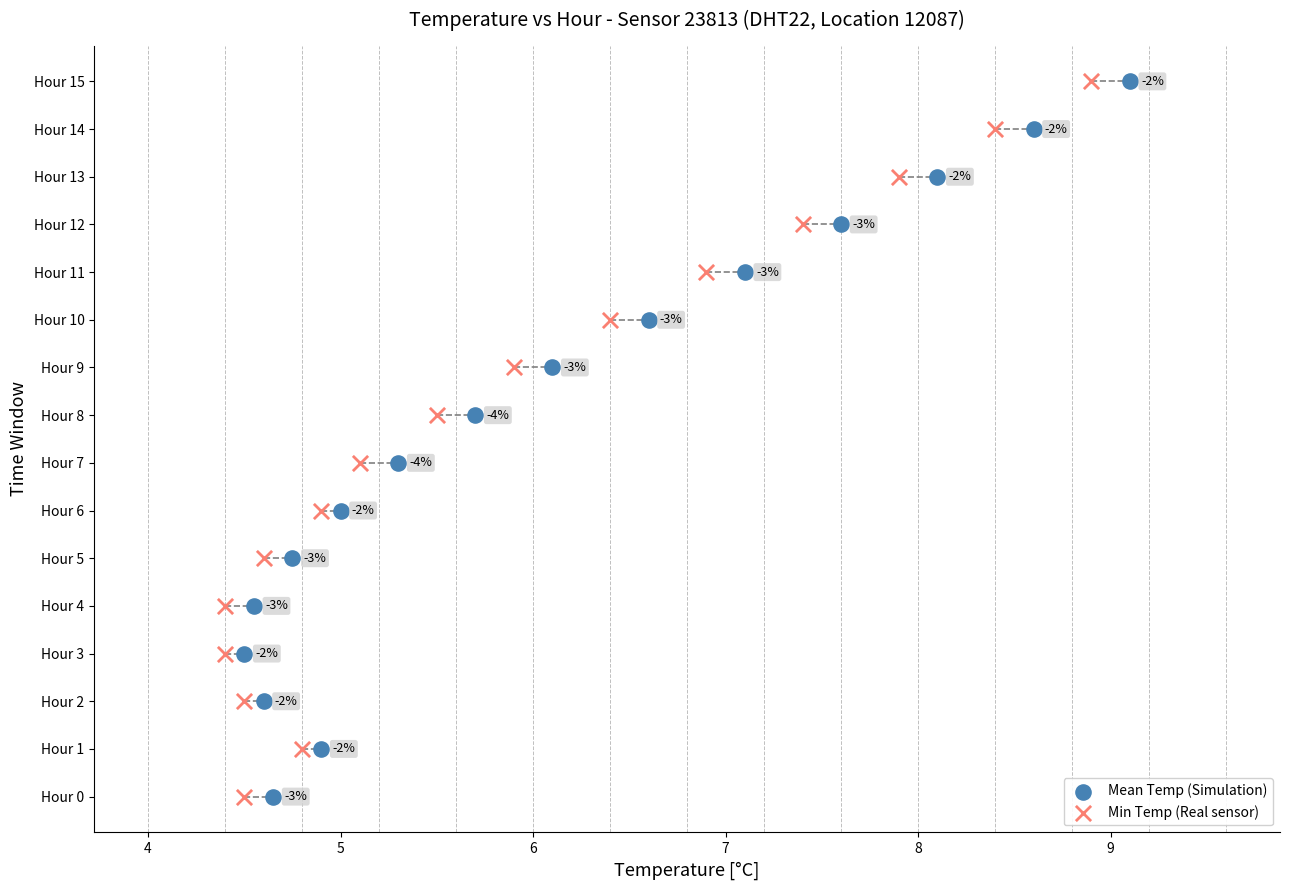

What are all the series names shown in the legend?

Mean Temp (Simulation), Min Temp (Real sensor)